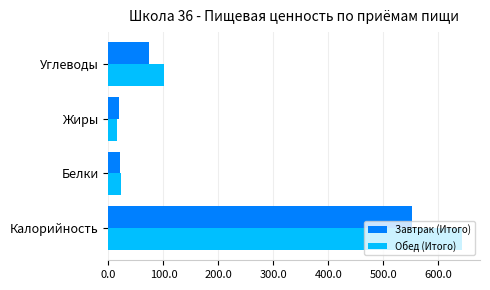

What is the minimum value for Обед (Итого)?

16.2